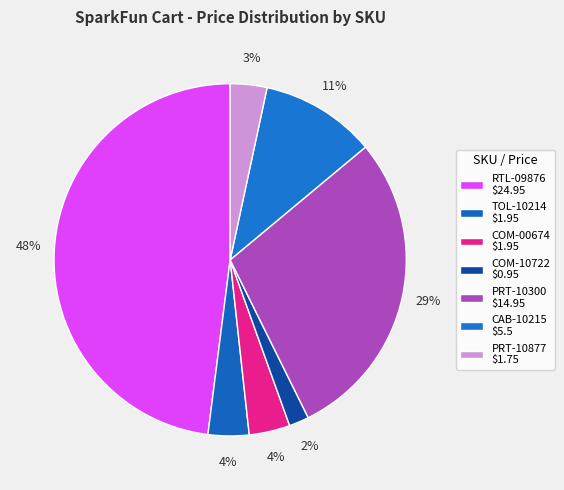

Which has a higher value, RTL-09876 or CAB-10215?

RTL-09876